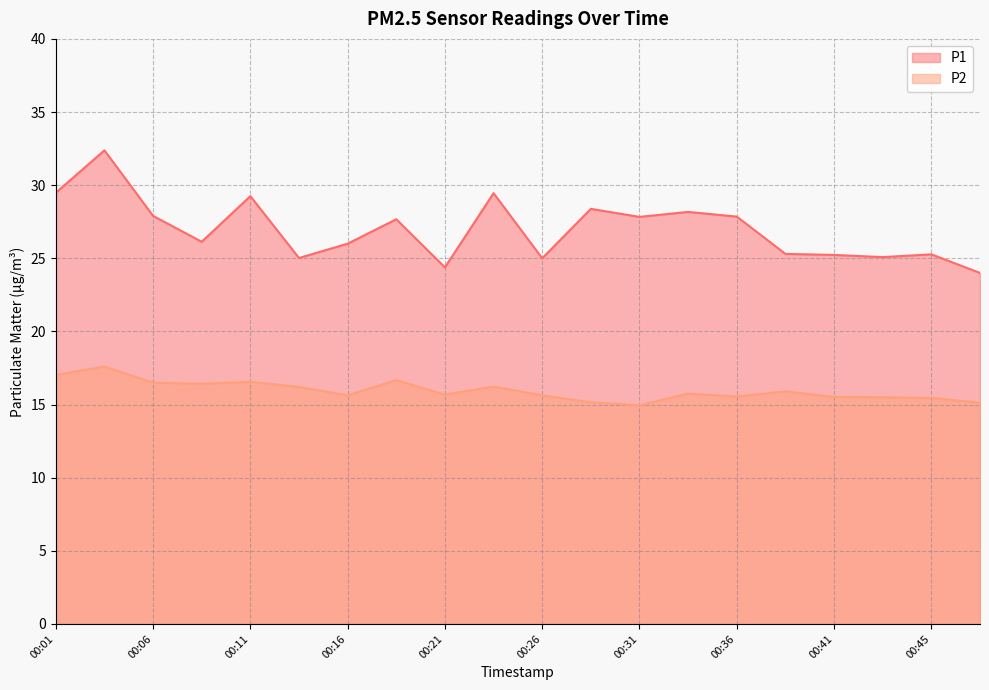

Does the chart display data point markers on the line(s)?

No